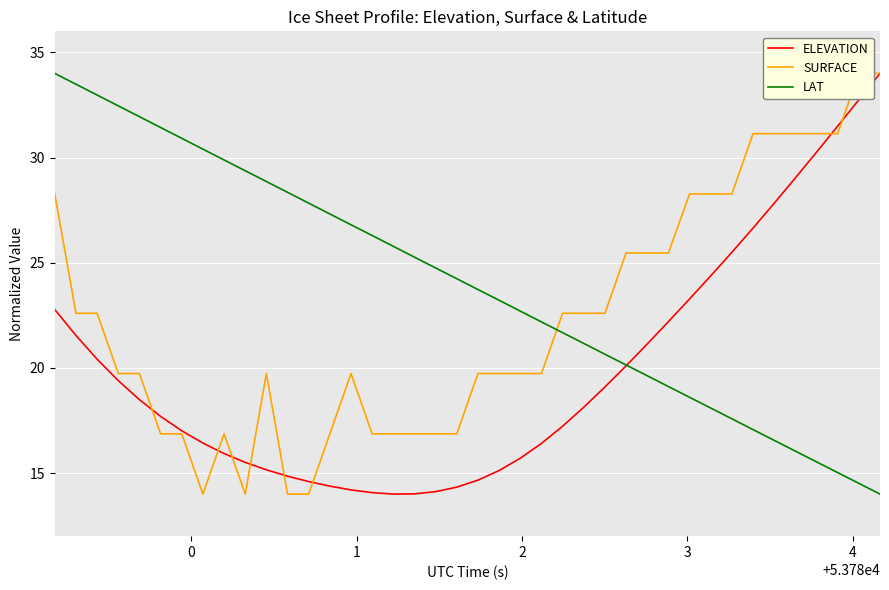

True or false: ELEVATION and LAT intersect in this chart.

True